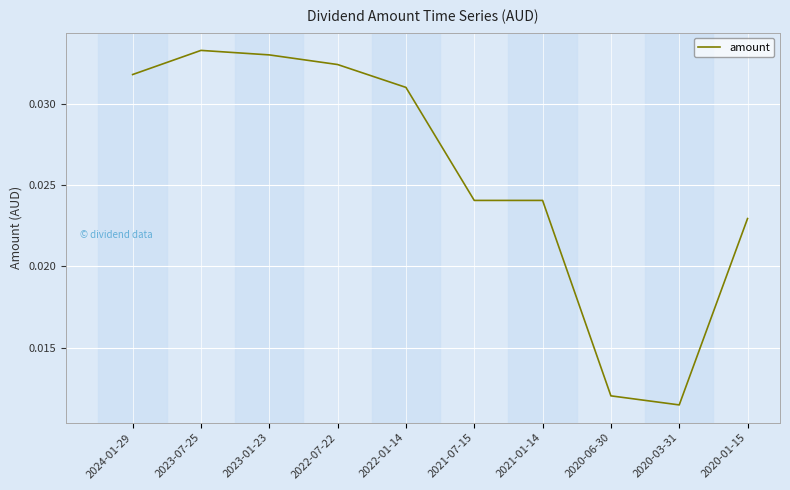

Count the values in the range 0 to 1.

10